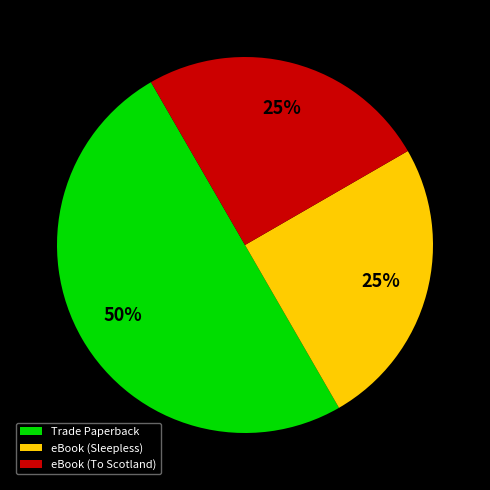

Combined, do eBook (Sleepless) and Trade Paperback account for over 50%?

Yes